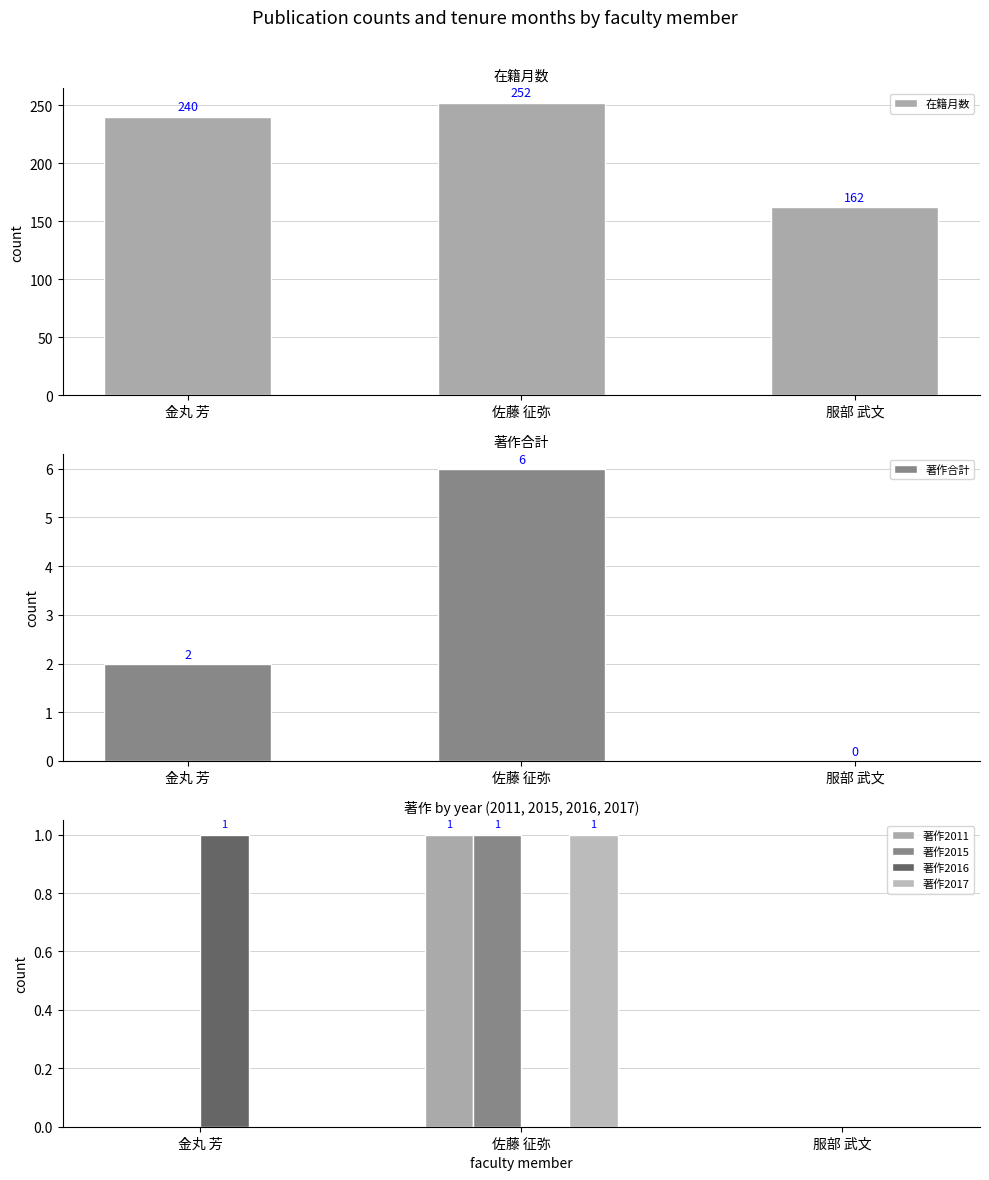

How many bars are there in total?

18